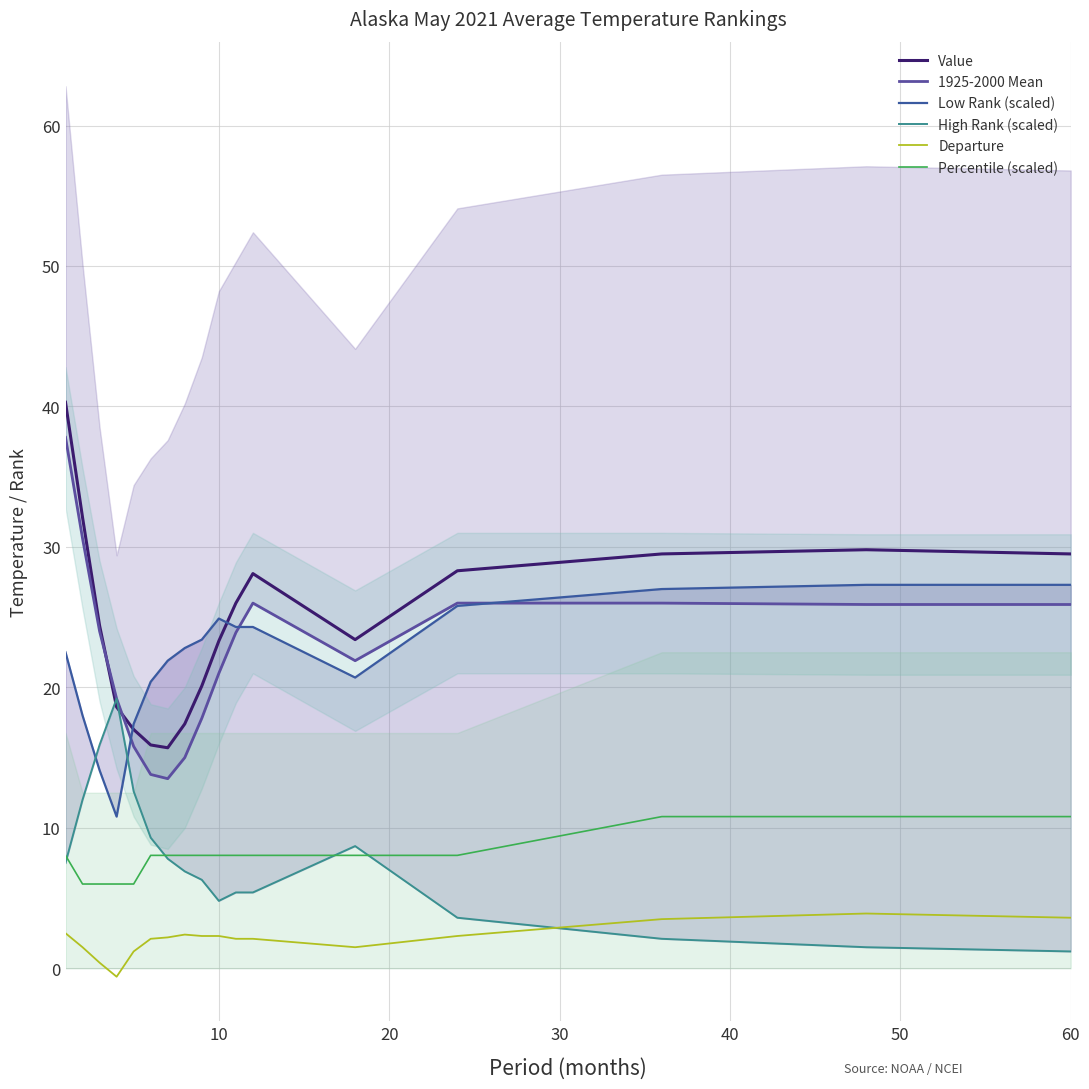

What is the maximum value for Percentile (scaled)?

10.8